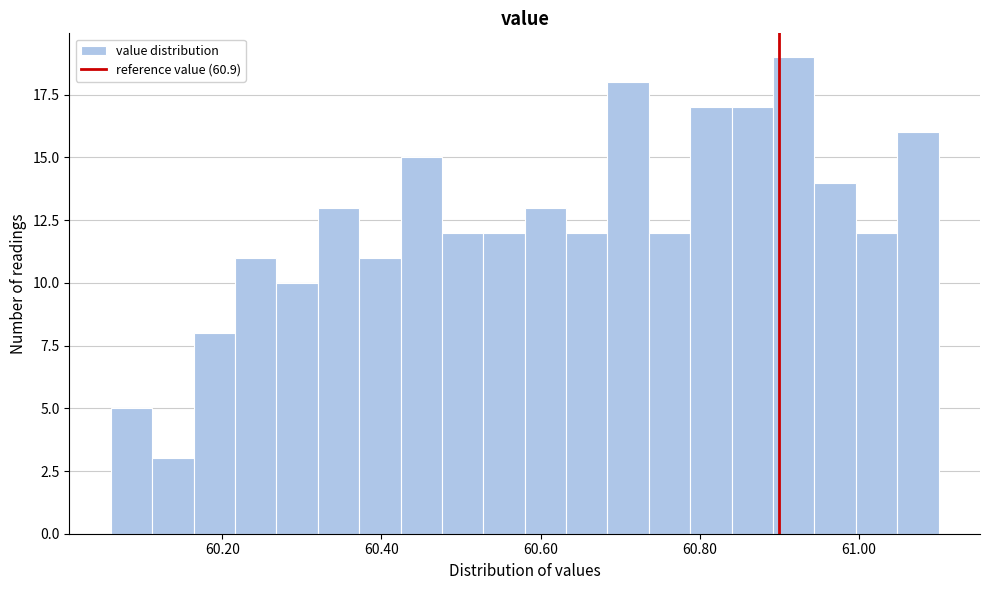

Read against the x-axis, roughly where is the centre of the tallest bar?

60.92